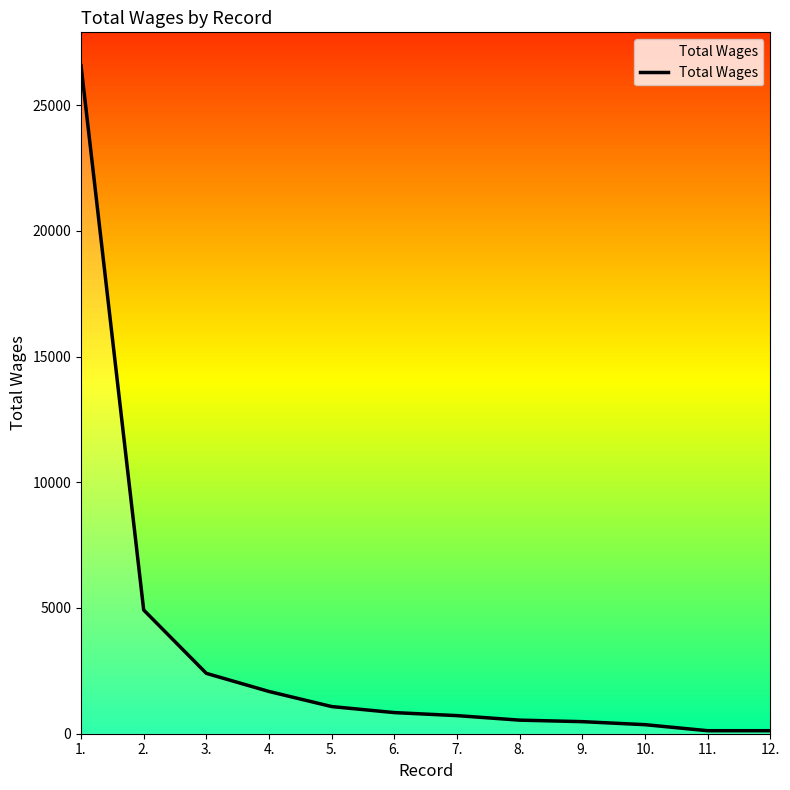

Is it true that the value at 1. is 45422?

False